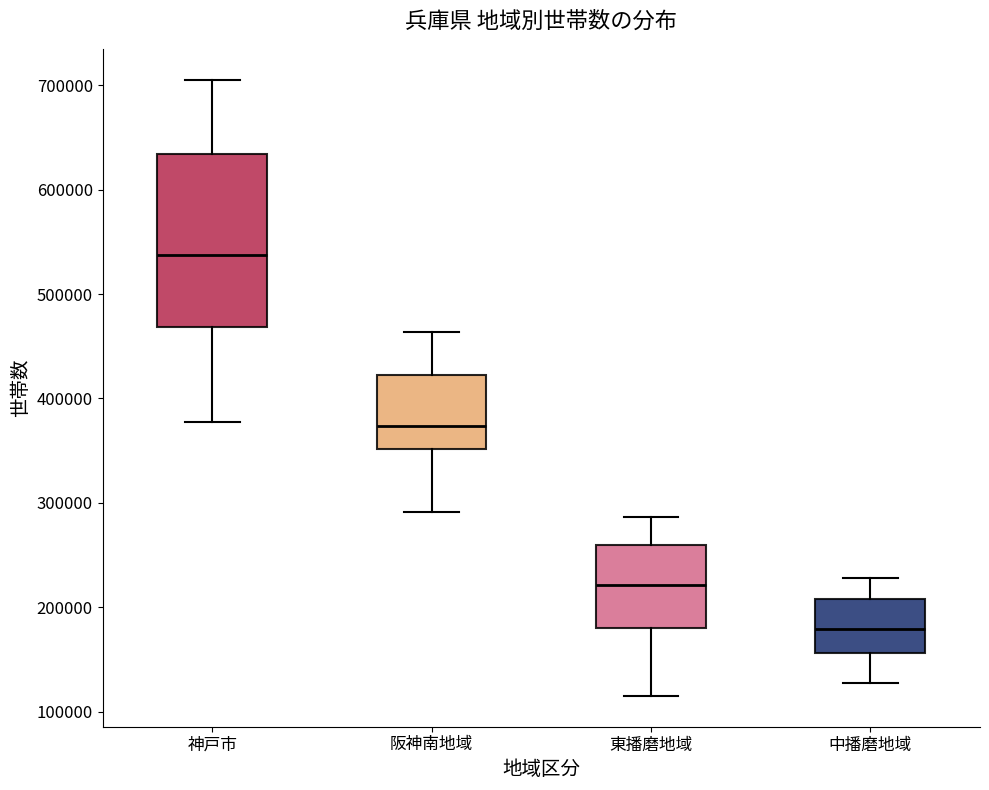

Which box is the tallest, from its lower edge to its upper edge?

神戸市